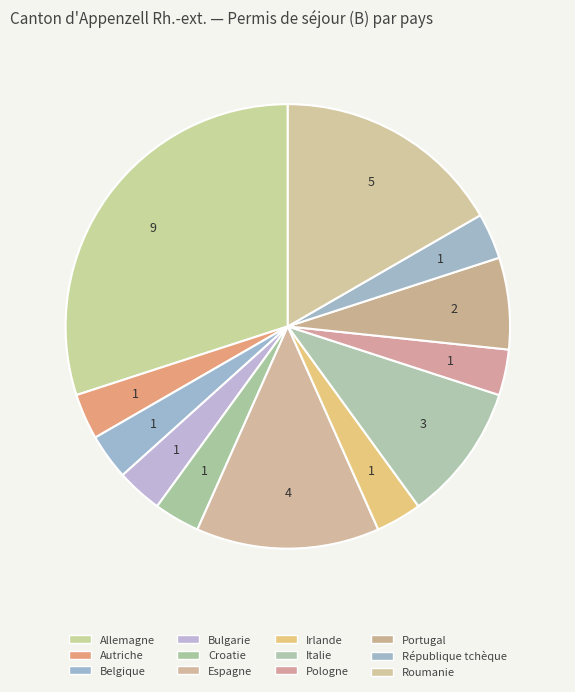

How much of the chart is everything except Autriche?

96.7%